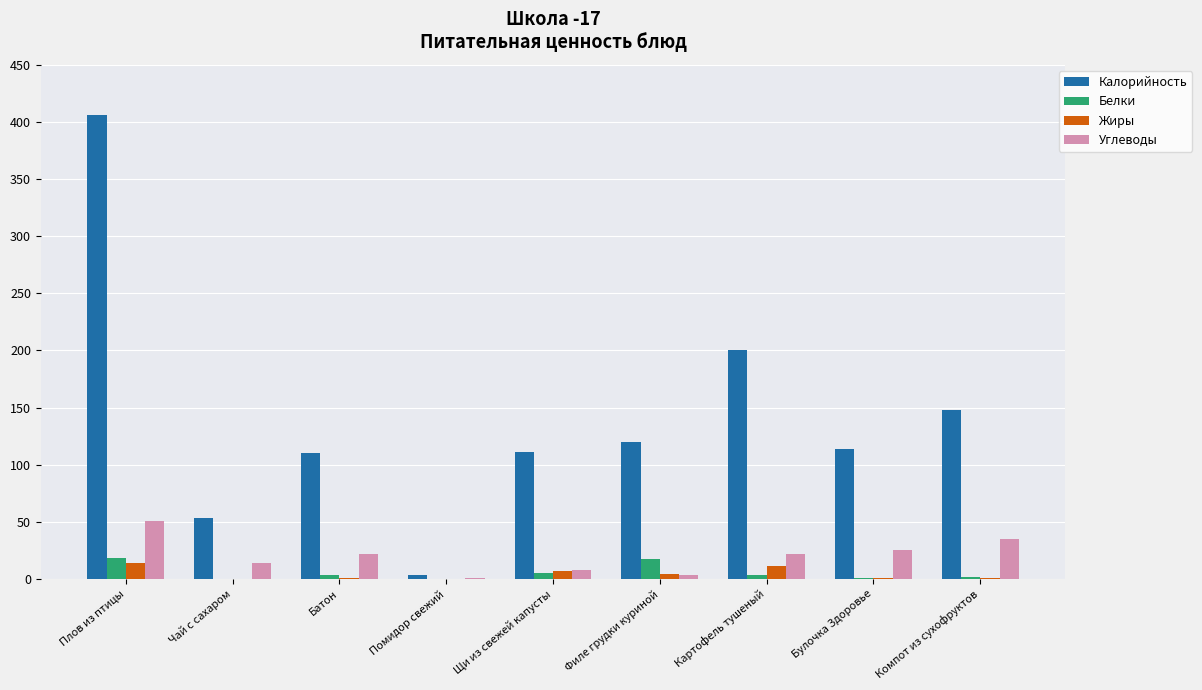

Where does the Белки series first go above 3?

Плов из птицы